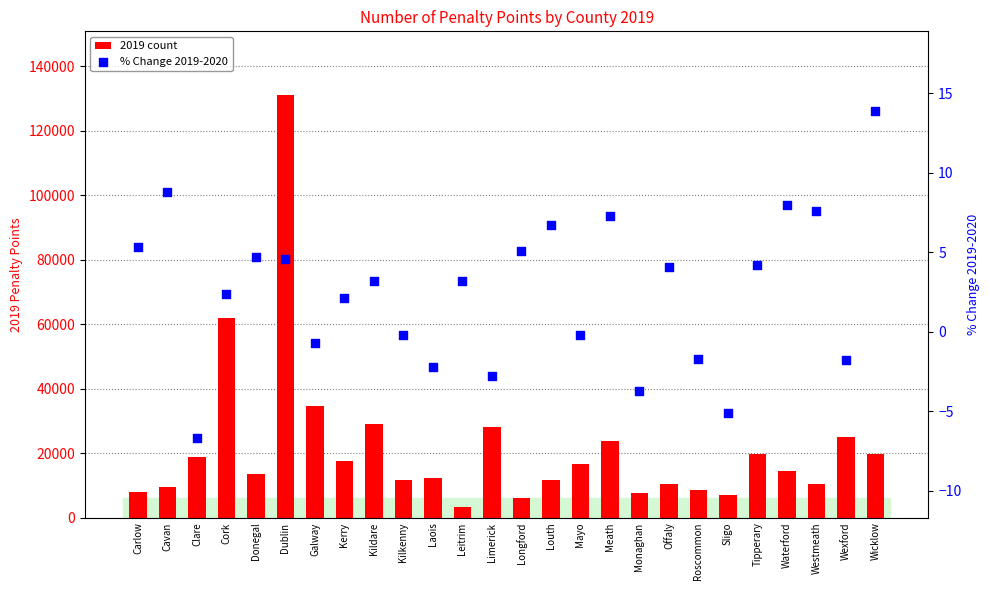

At which category is the sum across all series the highest?

Dublin